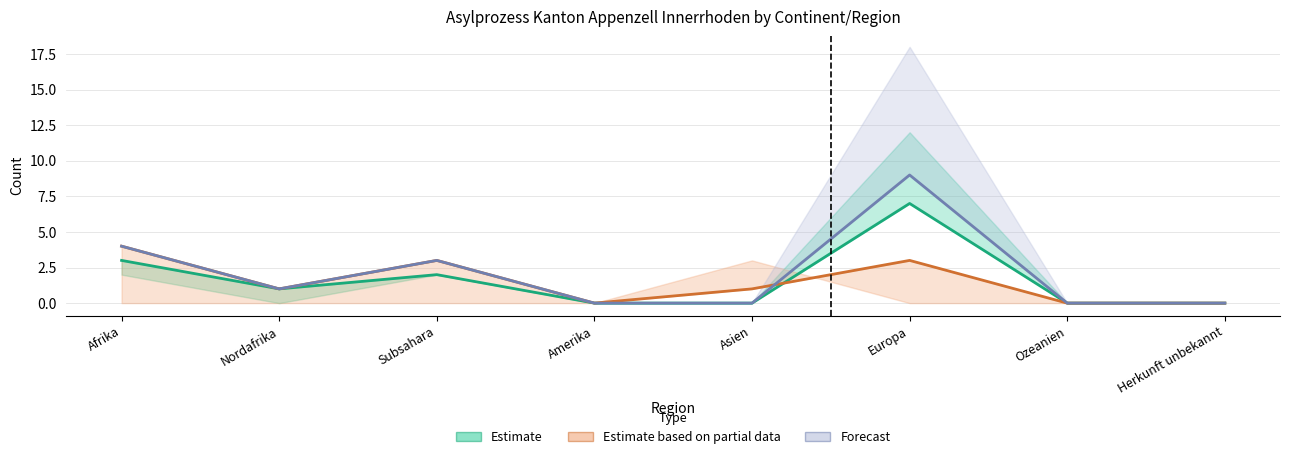

Reading left to right, list all the values displayed in this chart.

Eintritte Rückkehr (Estimate): Afrika=3	Nordafrika=1	Subsahara=2	Amerika=0	Asien=0	Europa=7	Ozeanien=0	Herkunft unbekannt=0
Weggang (Partial): Afrika=4	Nordafrika=1	Subsahara=3	Amerika=0	Asien=1	Europa=3	Ozeanien=0	Herkunft unbekannt=0
Unkontrollierte (Forecast): Afrika=4	Nordafrika=1	Subsahara=3	Amerika=0	Asien=0	Europa=9	Ozeanien=0	Herkunft unbekannt=0